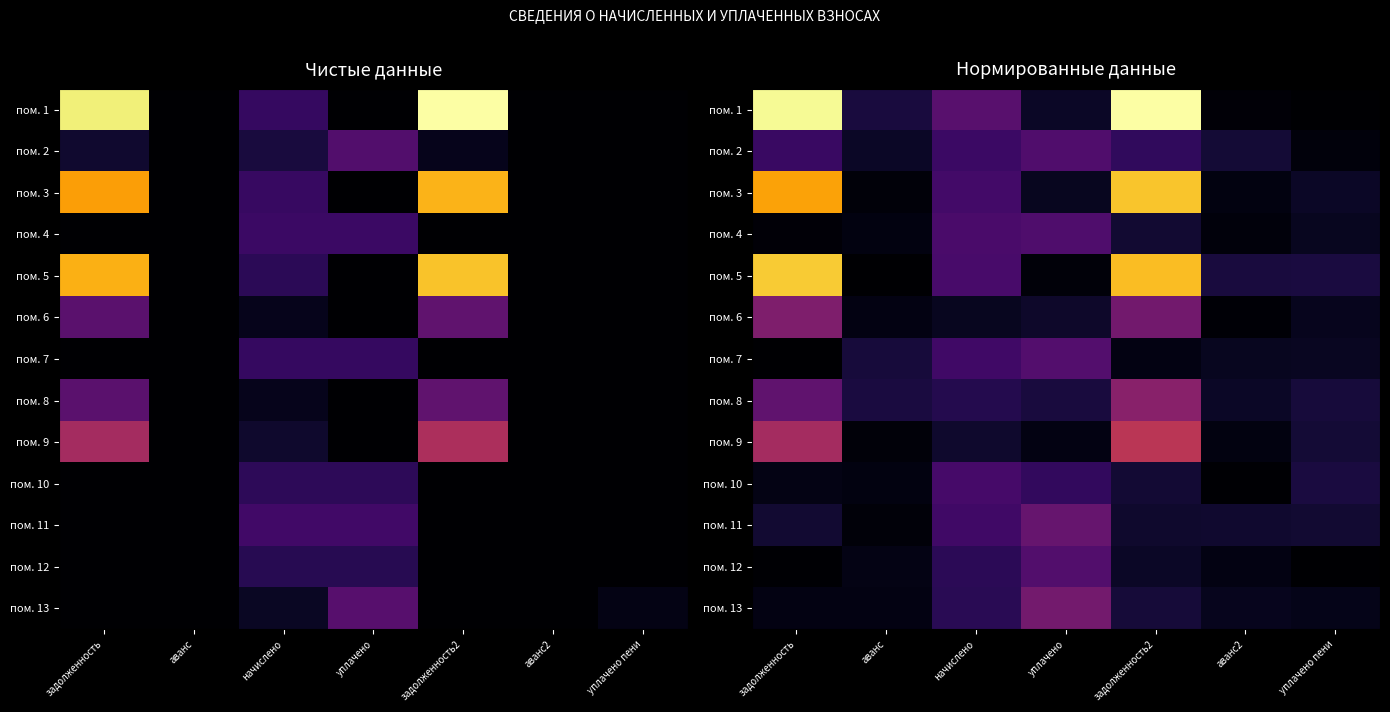

At задолженность2, list the series in order from smallest to largest.

пом. 7, пом. 12, пом. 11, пом. 4, пом. 10, пом. 13, пом. 2, пом. 6, пом. 8, пом. 9, пом. 5, пом. 3, пом. 1